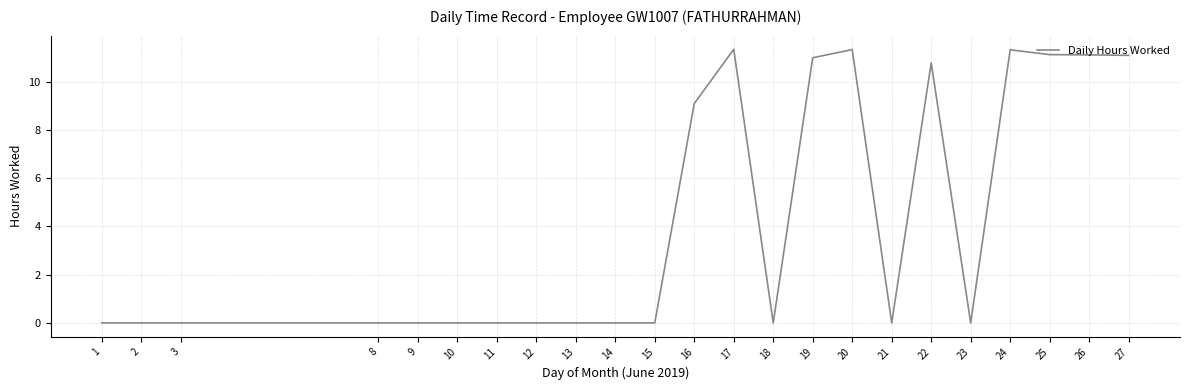

Where is the data nearest to the value 5?

16